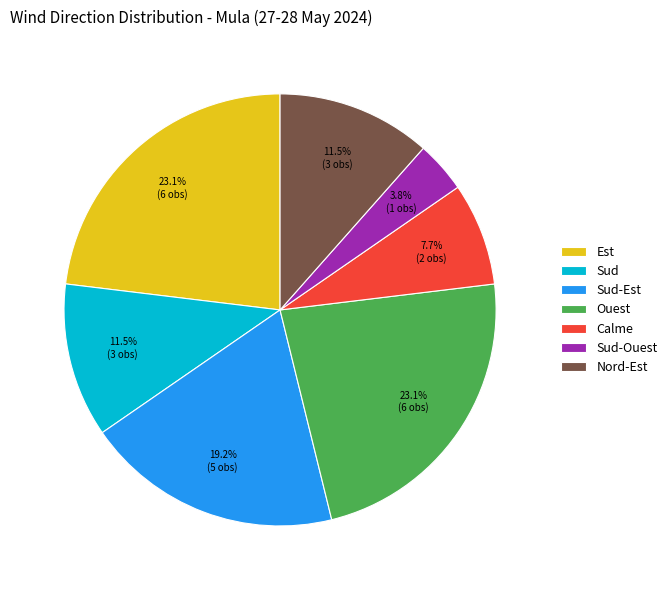

Is it true that Sud-Ouest is 4% of the pie?

True